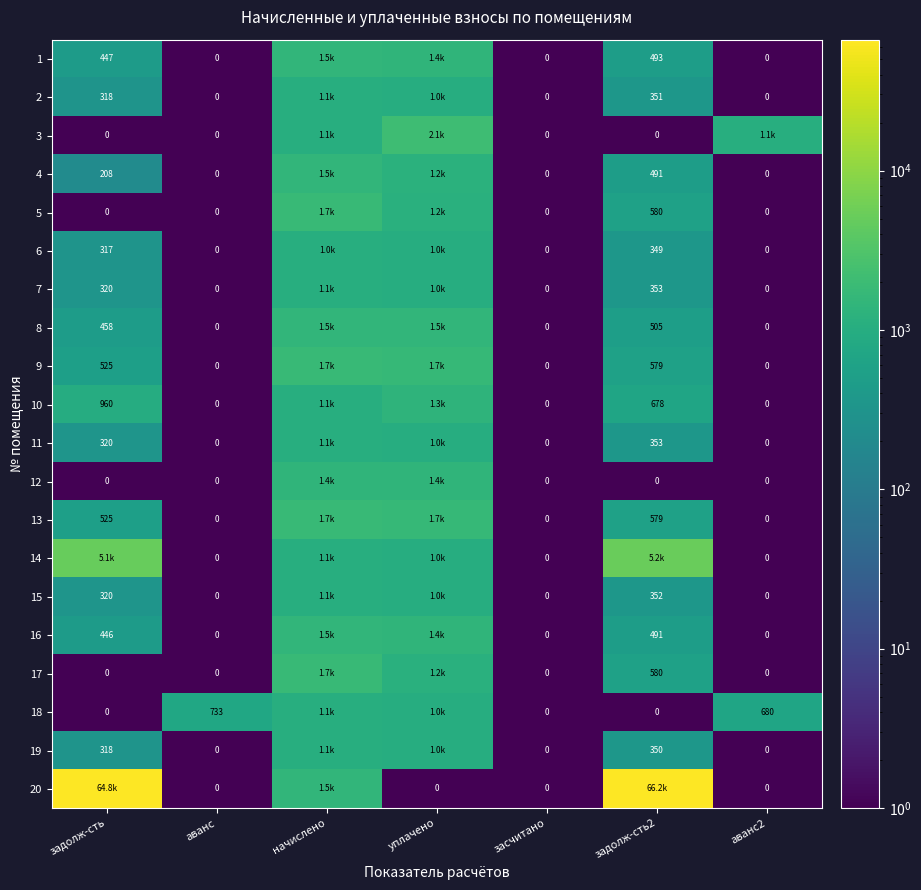

What is the difference between the 17 values at начислено and засчитано?

1739.1